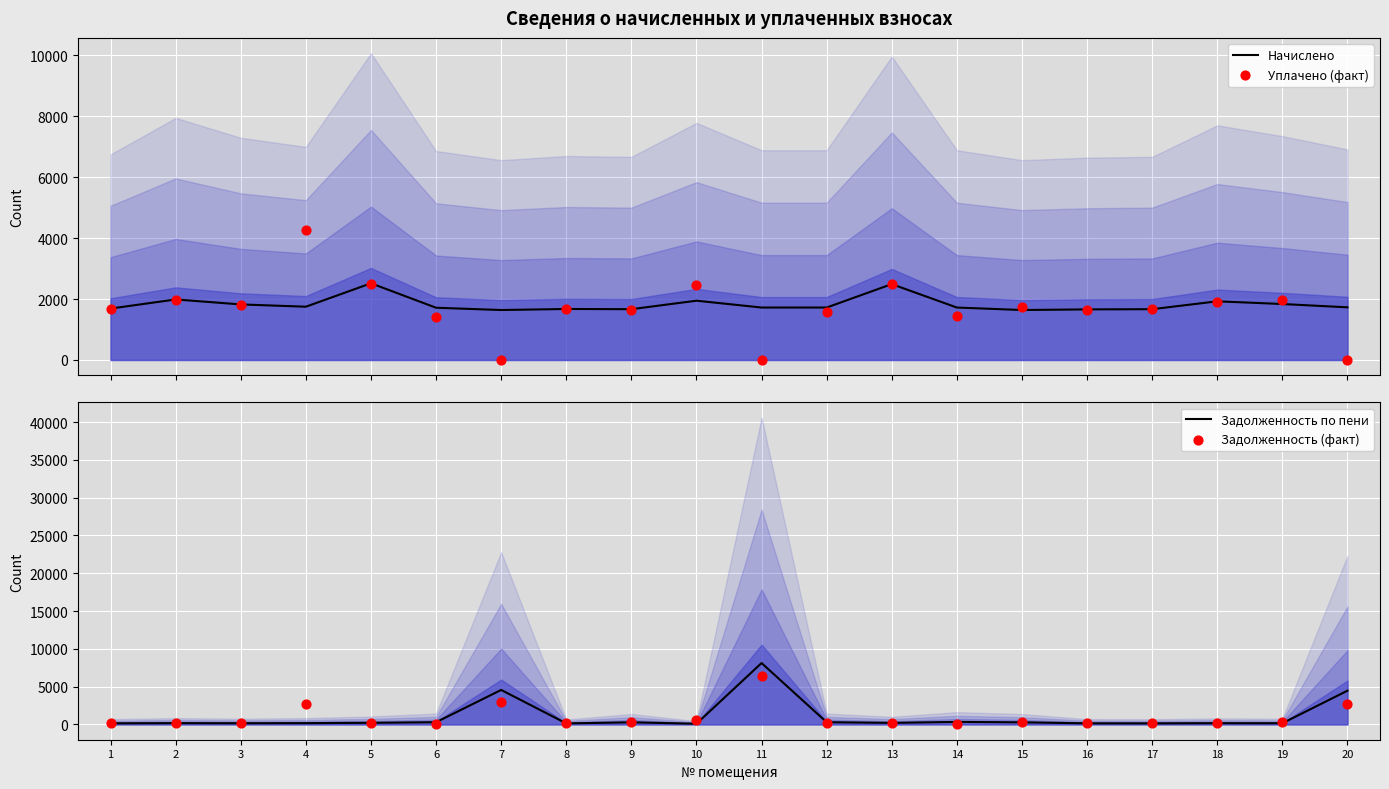

What are all the series names shown in the legend?

Начислено, Уплачено (факт), Задолженность по пени, Задолженность (факт)